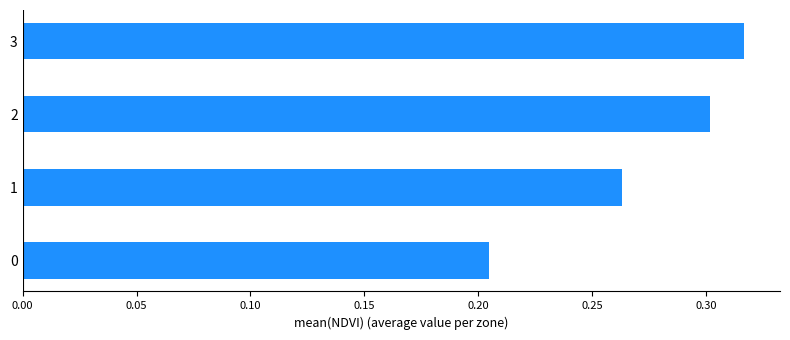

True or false: the data shows 0.4 at 1.

False